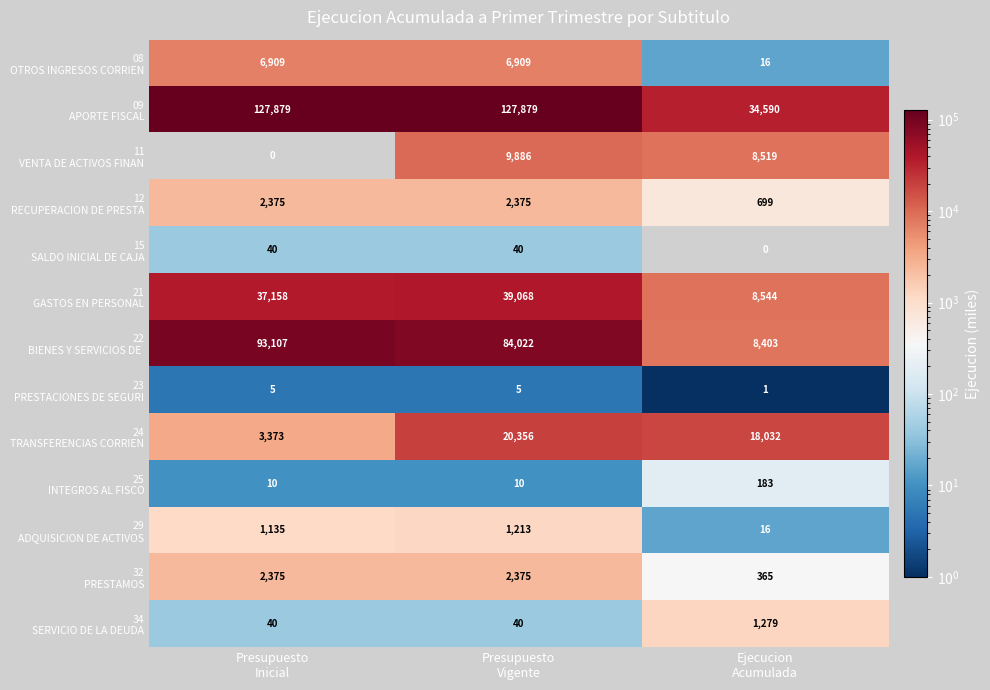

What is the greatest value displayed?

127879